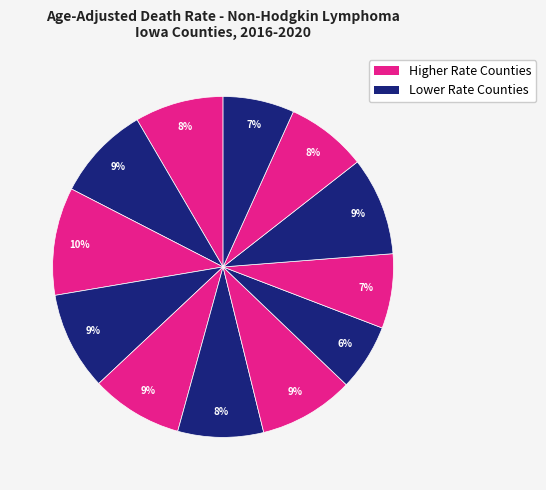

How many segments does this pie chart have?

12